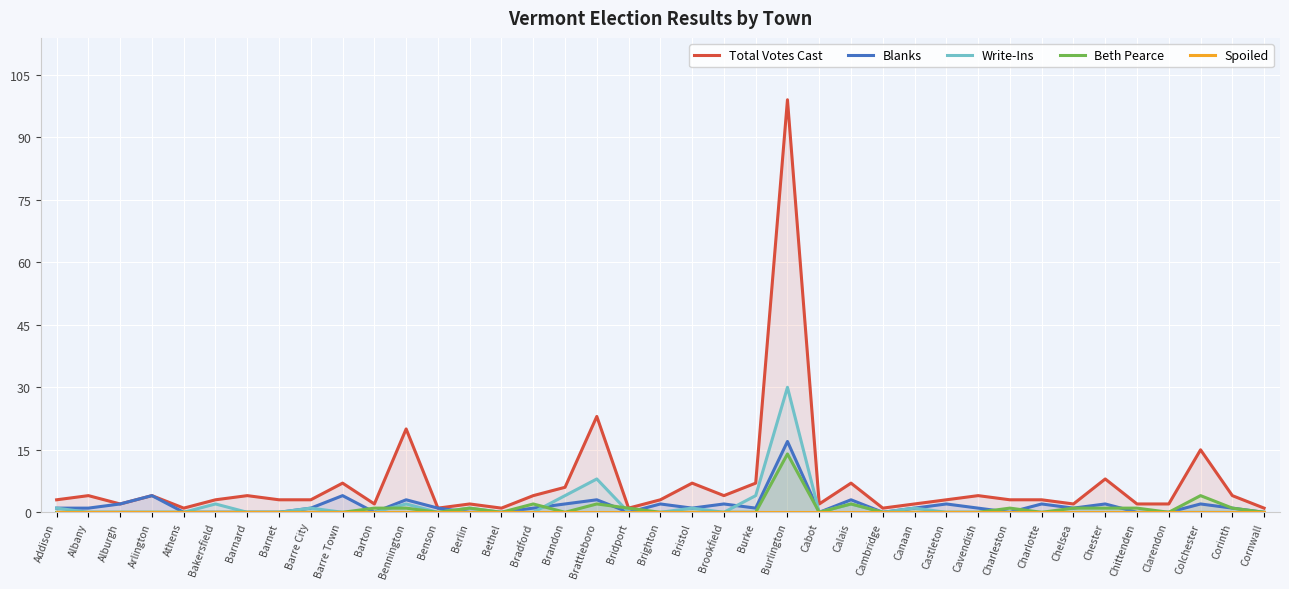

Which series changed the most between Arlington and Brandon?

Write-Ins